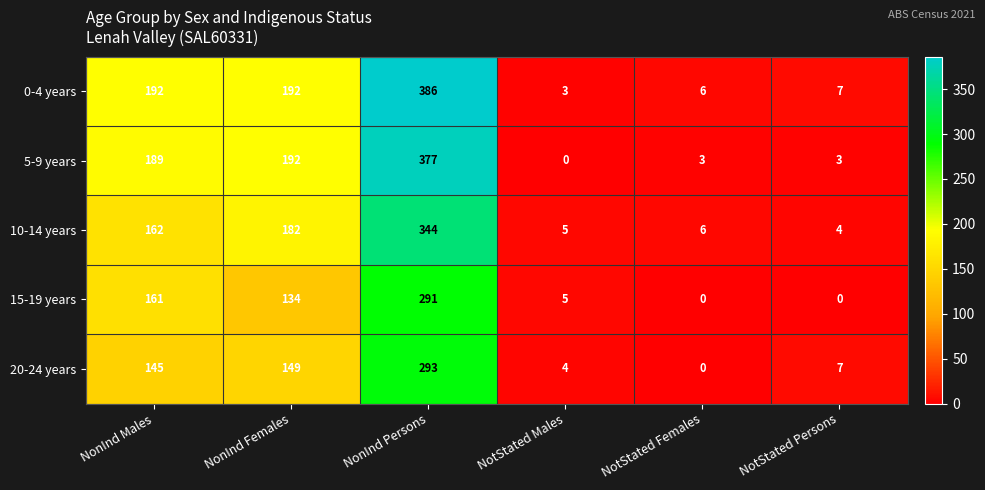

Where is 10-14 years nearest to the value 174?

NonInd Females